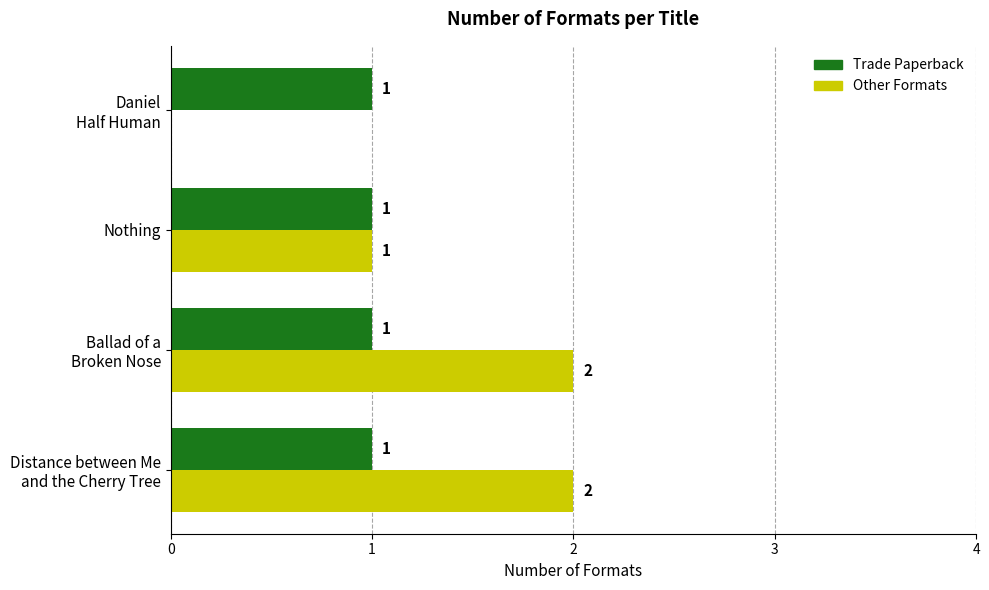

Which series has the largest total across all categories?

Other Formats